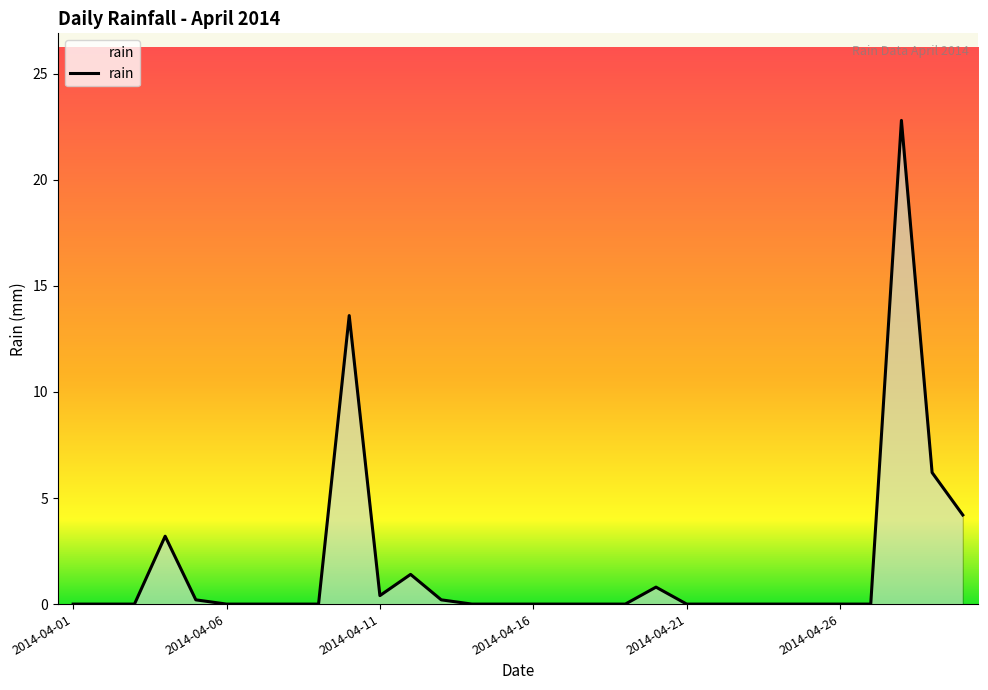

What is the maximum value shown in the chart?

22.8